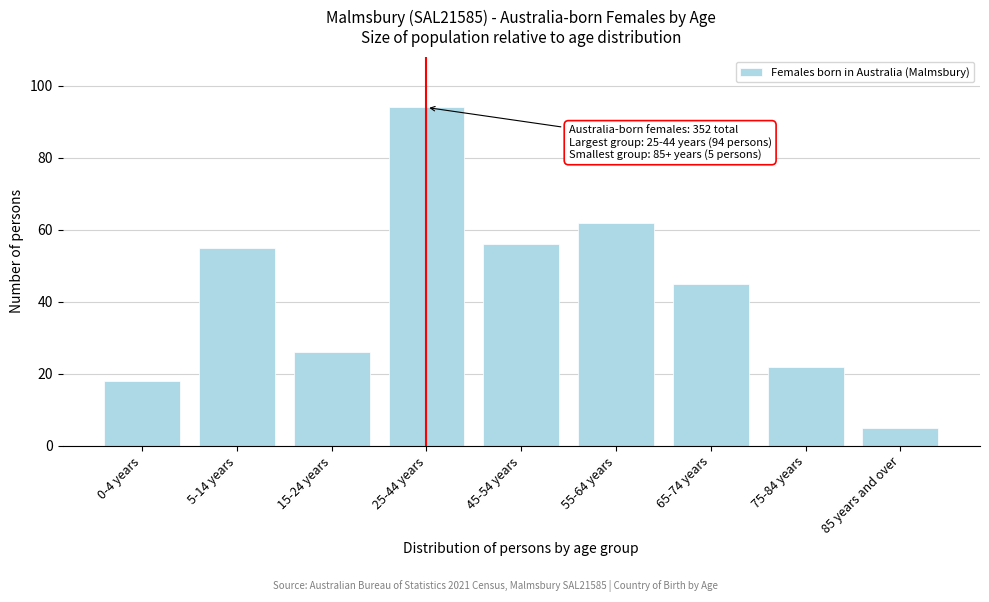

Reading left to right, what are all the values shown in this chart?

18	55	26	94	56	62	45	22	5